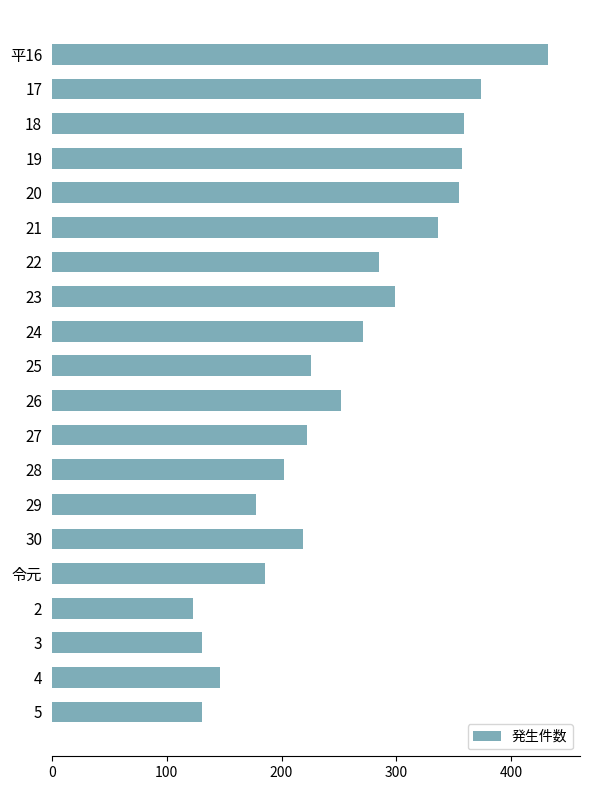

The value at 22 is 285. True or false?

True